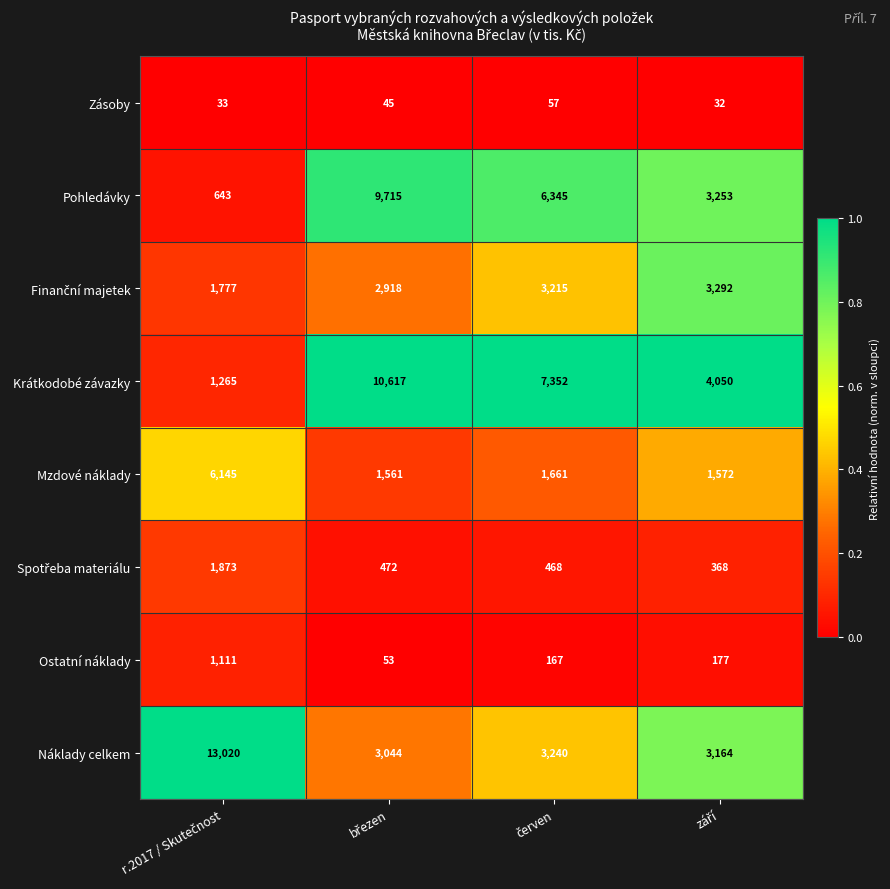

What is the lowest value of the Krátkodobé závazky series?

1265